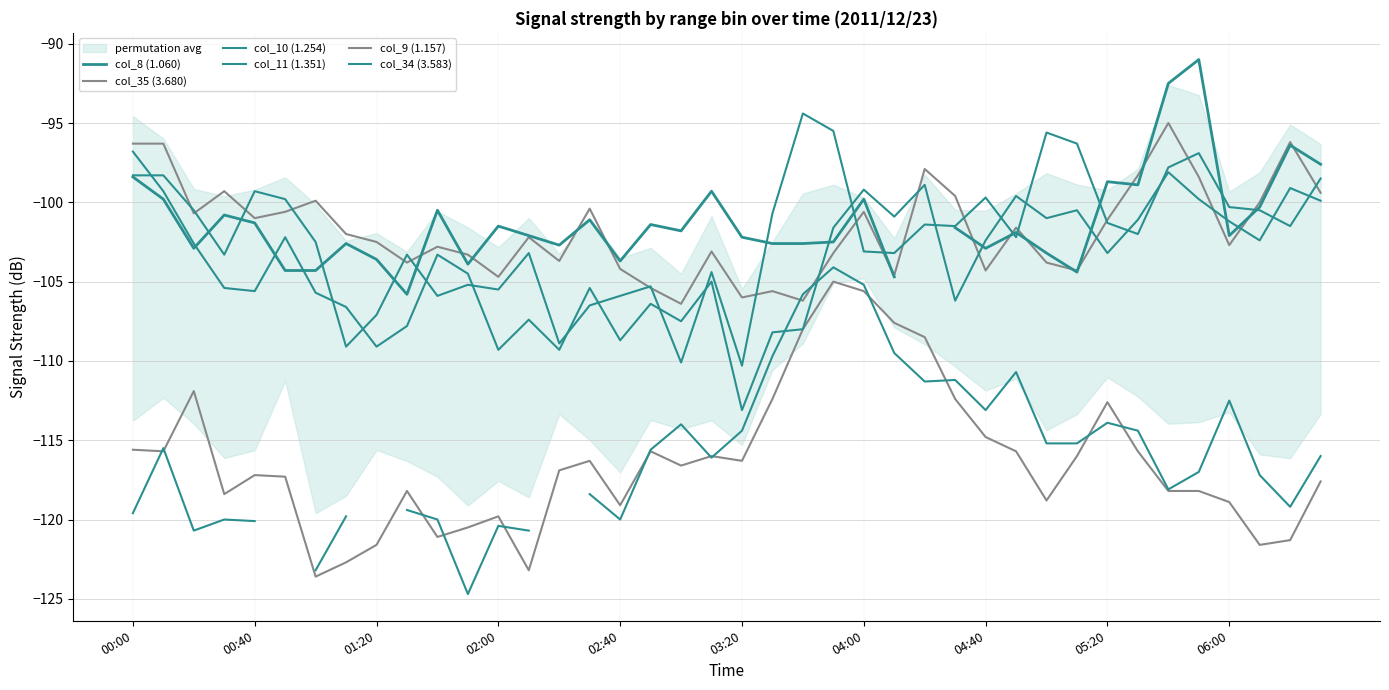

What are all the series names shown in the legend?

col_8 (1.060), col_35 (3.680), col_10 (1.254), col_11 (1.351), col_9 (1.157), col_34 (3.583)